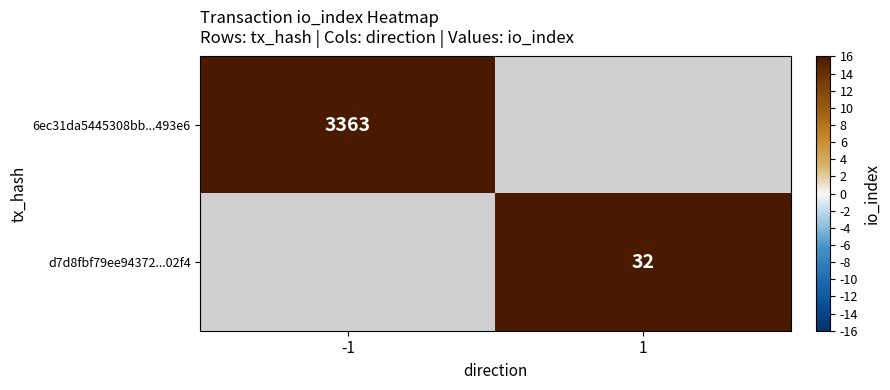

Which category has the highest value across all series?

-1